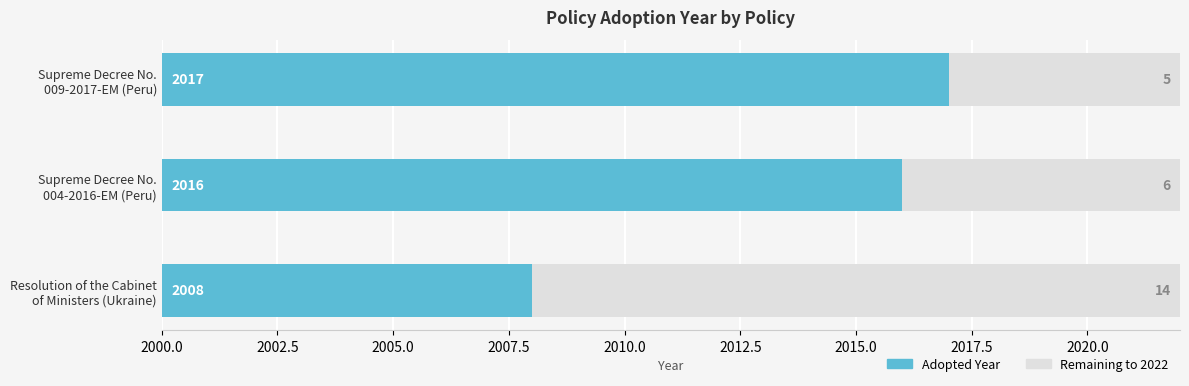

Where is the data nearest to the value 2012?

Resolution of the Cabinet of Ministers (Ukraine)